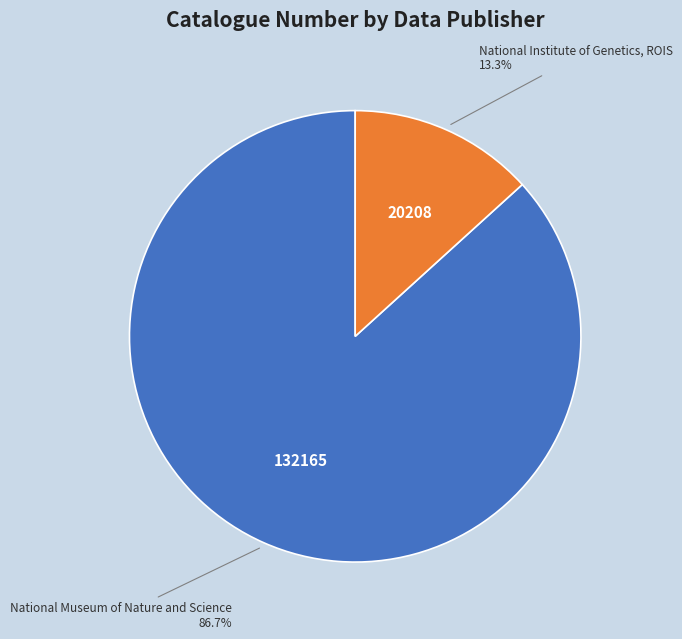

Is there a majority slice in this chart?

Yes